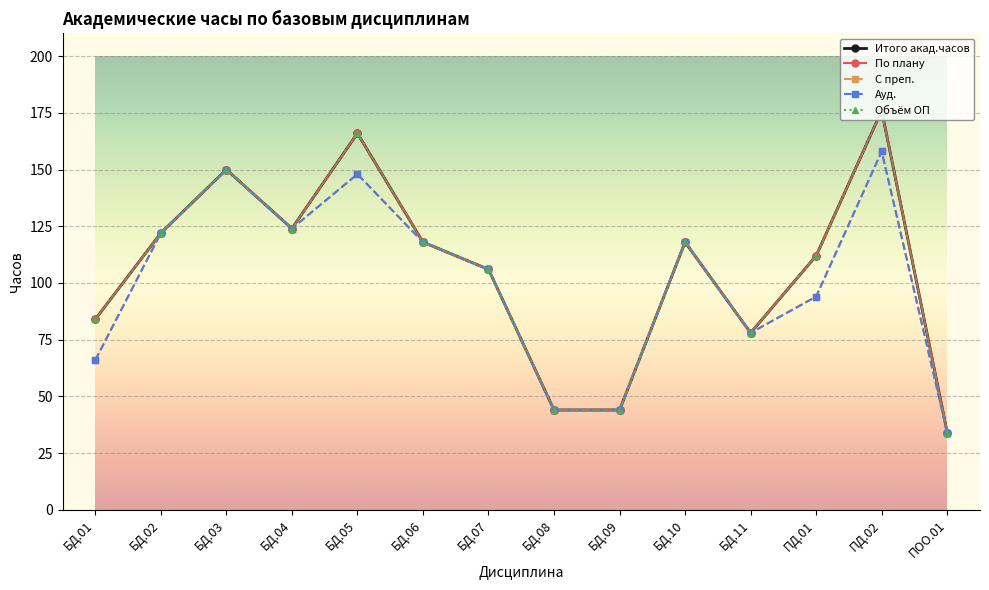

What is the difference between the По плану values at БД.07 and БД.10?

12